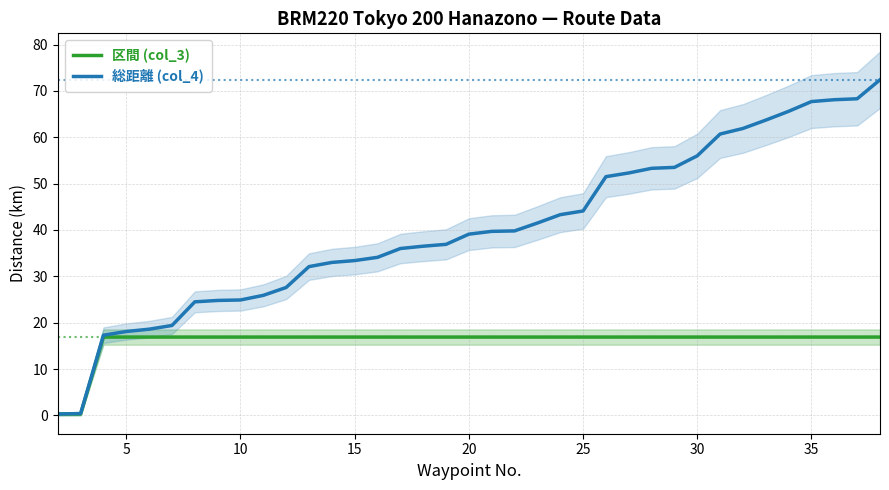

True or false: 区間 (col_3) and 総距離 (col_4) intersect in this chart.

False